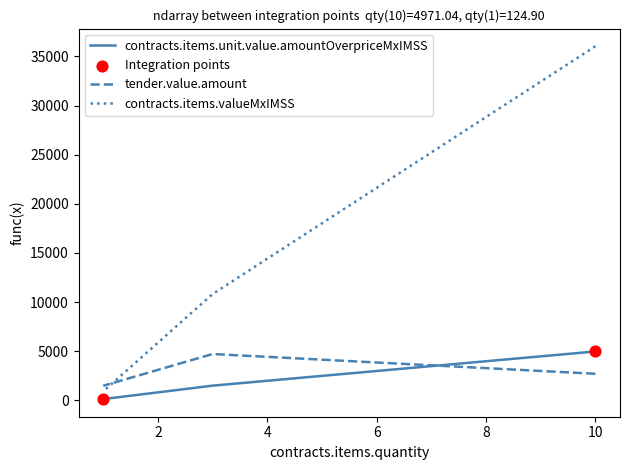

At which category is the sum across all series the highest?

10